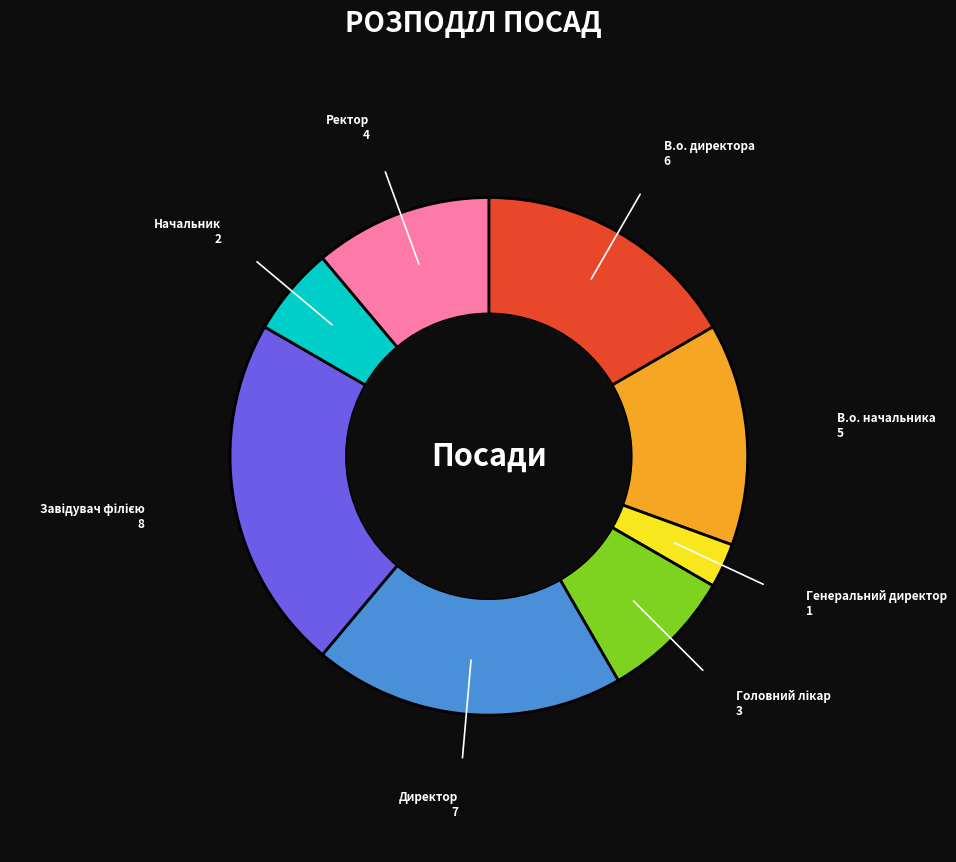

Does Ректор account for over 50% of the chart?

No